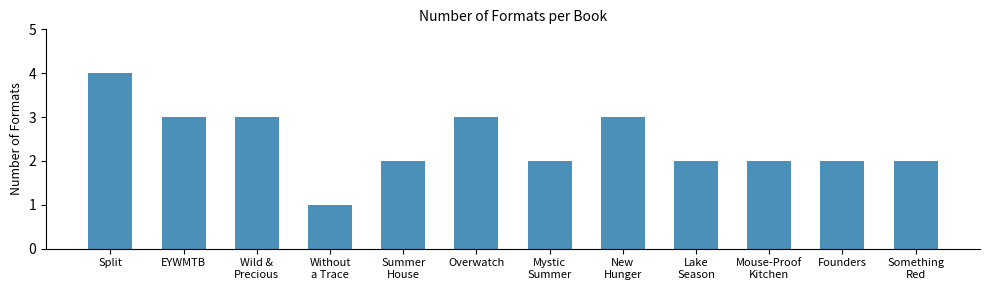

The chart shows a value of 2 at Something
Red. True or false?

True